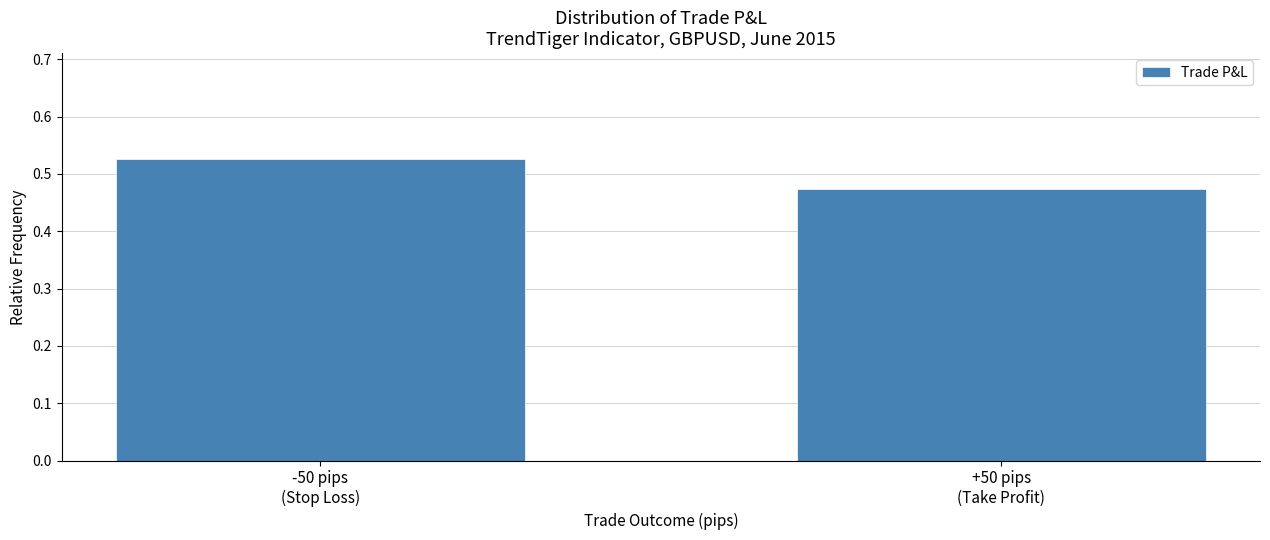

What is the sum of all values?

1.0